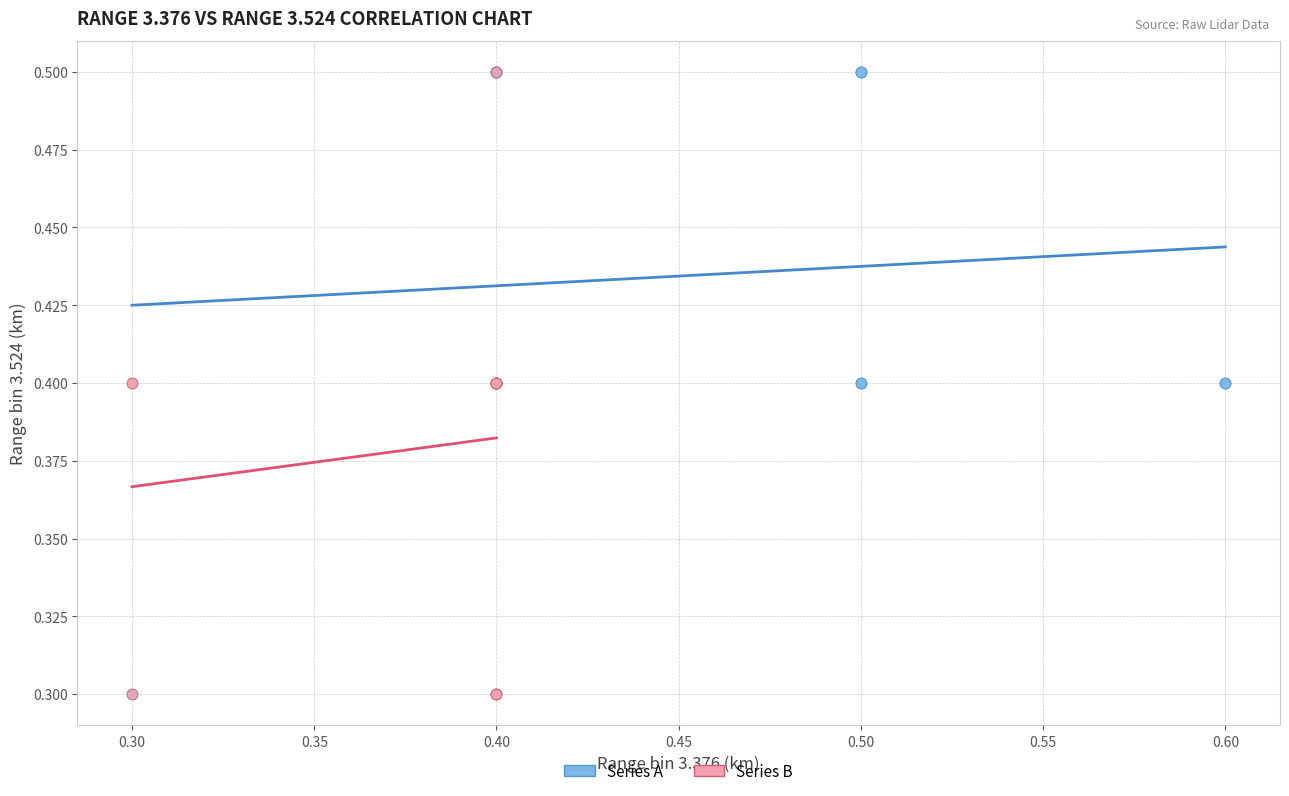

What are all the series names shown in the legend?

Series A, Series B